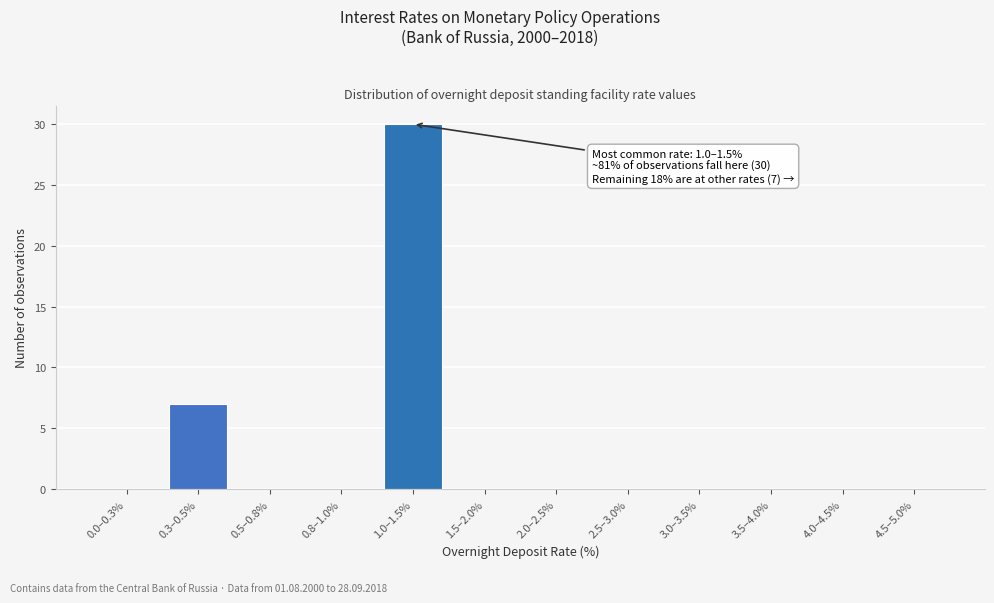

Reading left to right, extract all data points from this chart.

0.0–0.3%=0	0.3–0.5%=7	0.5–0.8%=0	0.8–1.0%=0	1.0–1.5%=30	1.5–2.0%=0	2.0–2.5%=0	2.5–3.0%=0	3.0–3.5%=0	3.5–4.0%=0	4.0–4.5%=0	4.5–5.0%=0